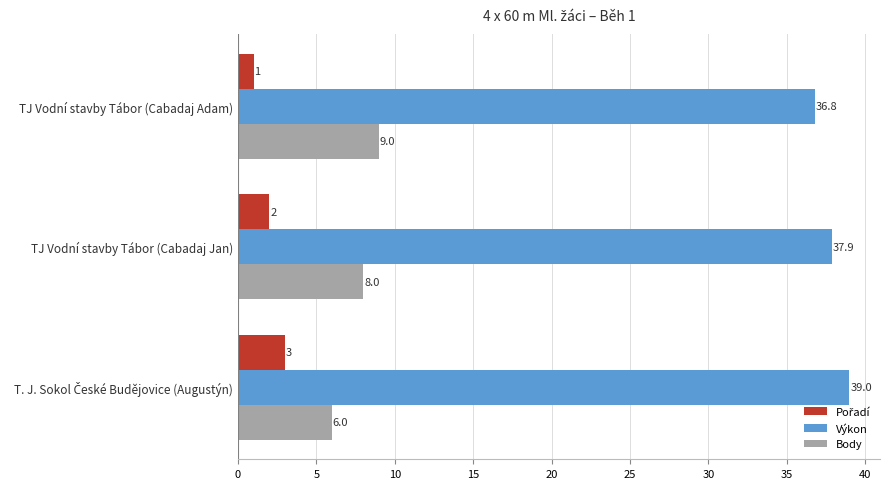

Which series has the largest total across all categories?

Výkon